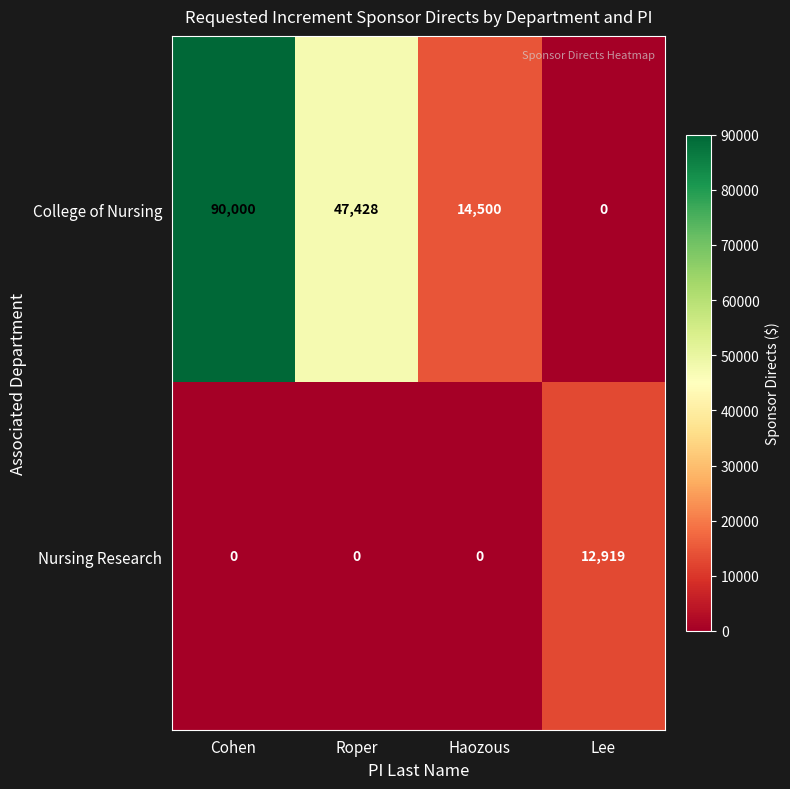

Count the College of Nursing values in the range 14500 to 90000.

3